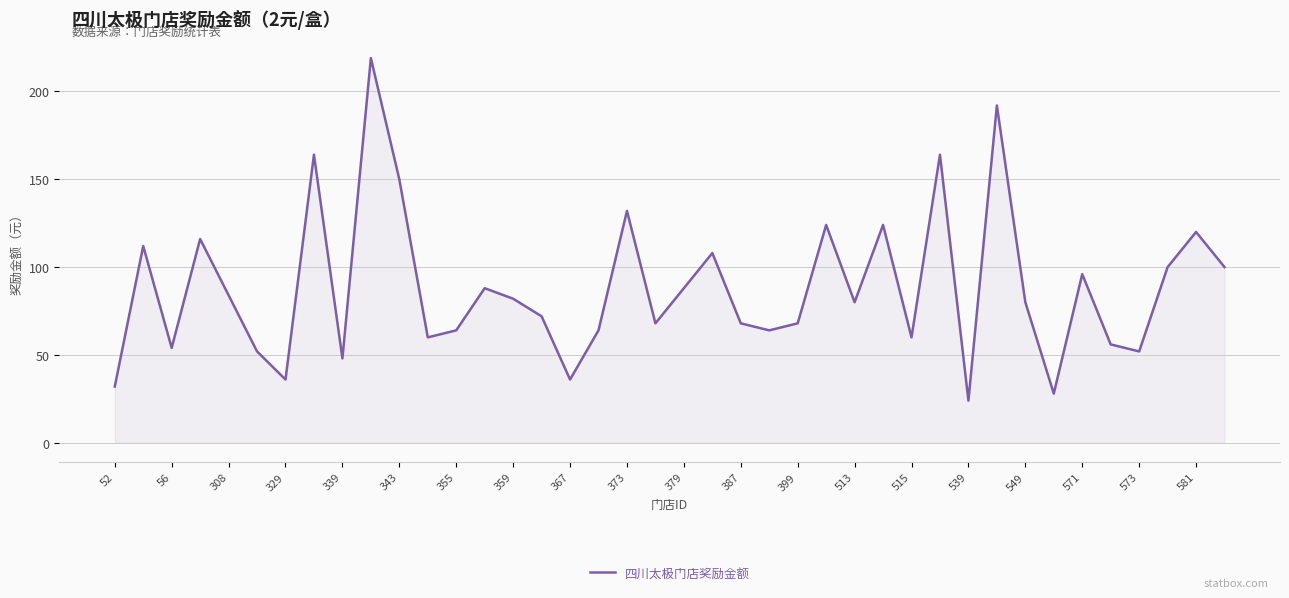

What is the smallest value displayed?

24.0